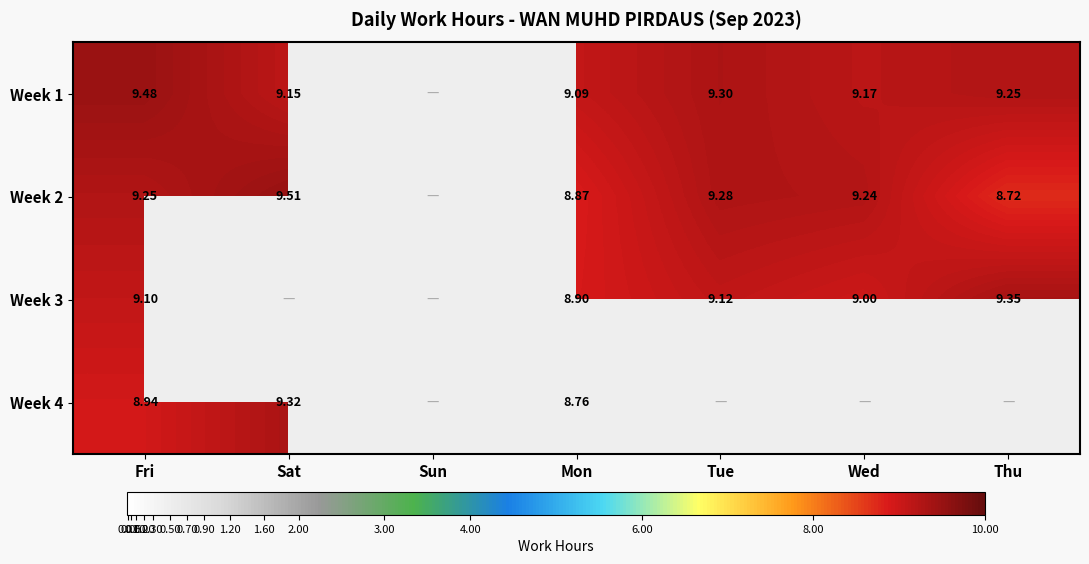

True or false: Week 1 has a value of 9.2 at Thu.

True